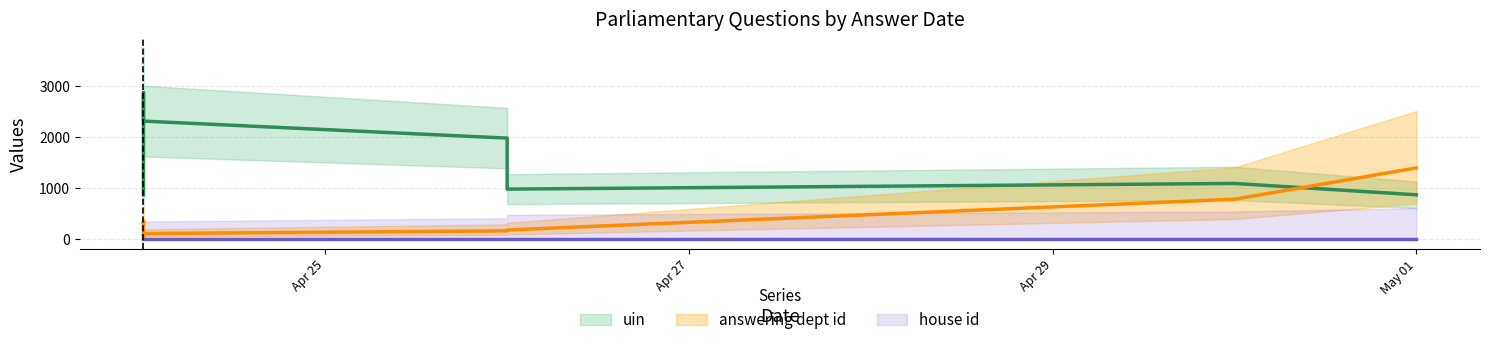

Rank the series by their average value, from highest to lowest.

uin, answering dept id, house id